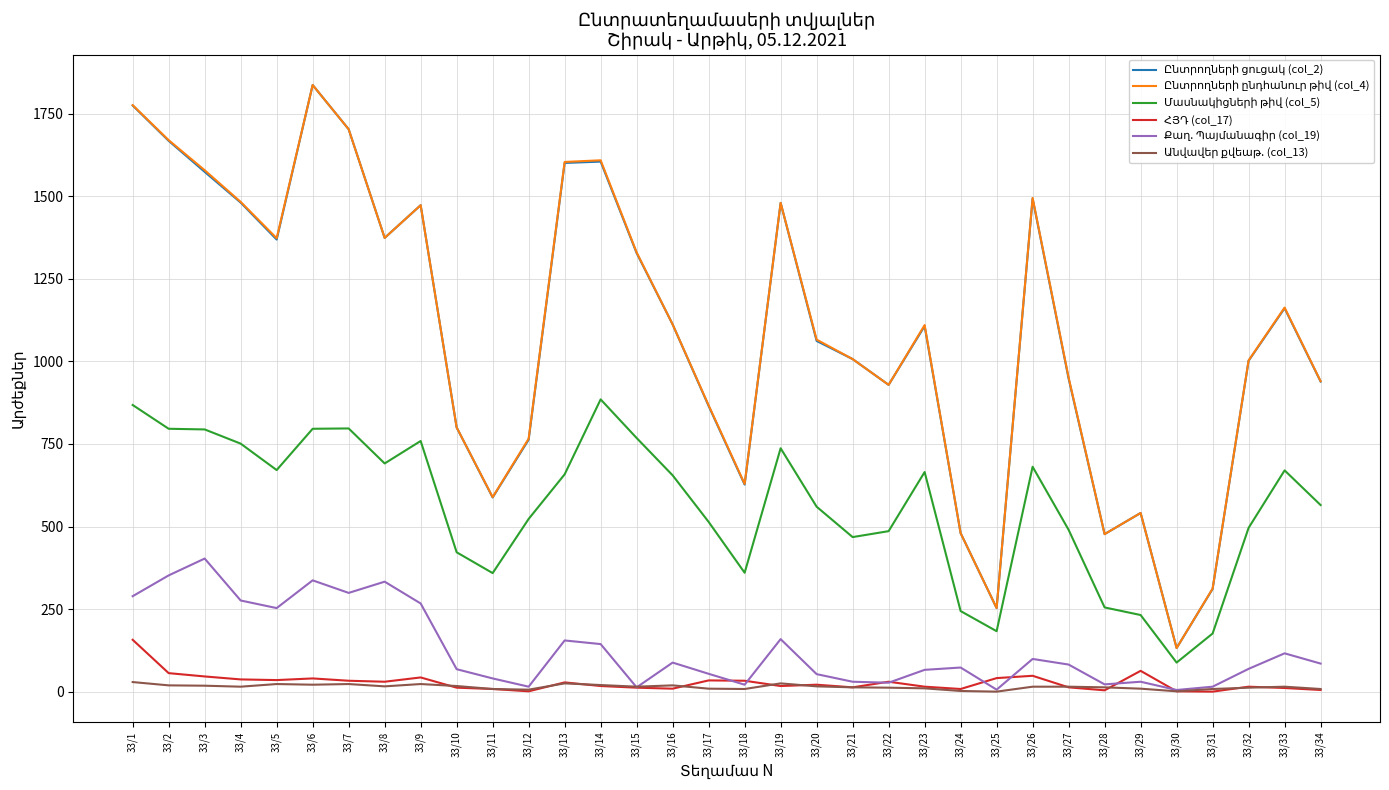

Which label corresponds to the largest value in the chart?

33/6